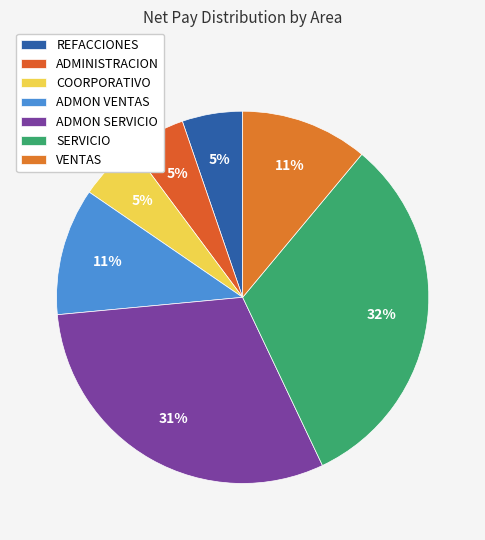

What is the change in value from ADMON SERVICIO to SERVICIO?

+797.4